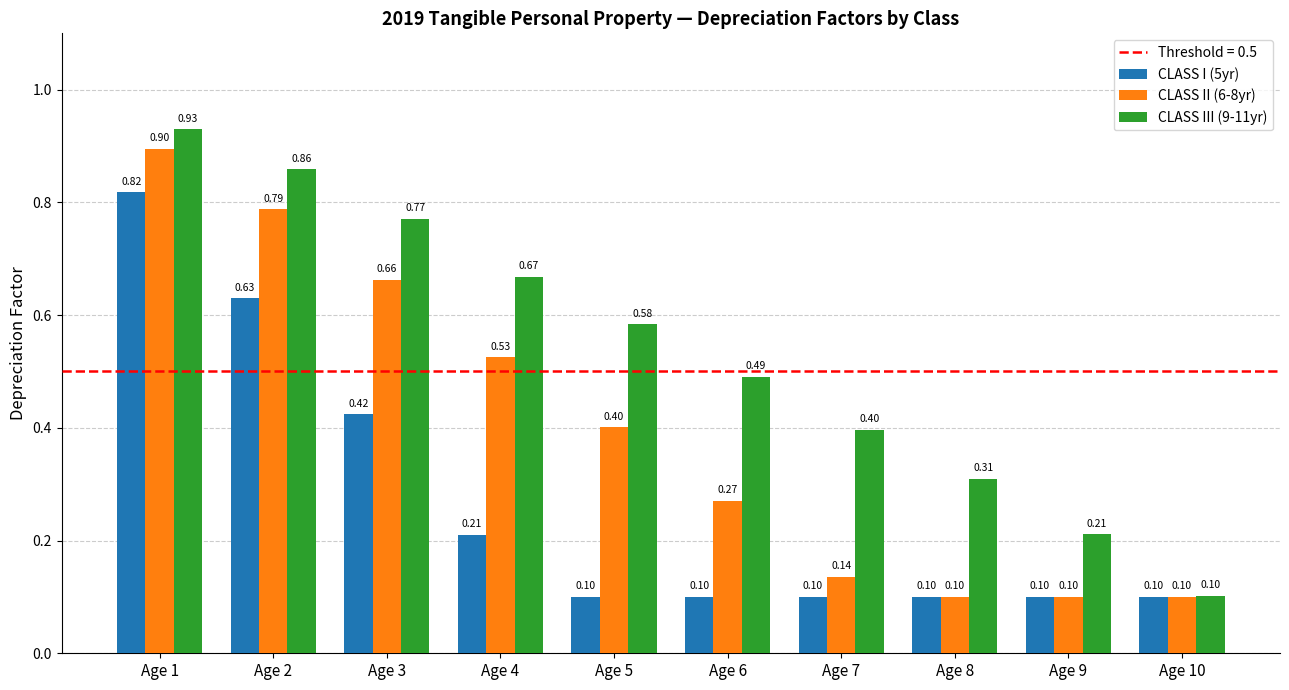

At which category is the sum across all series the highest?

Age 1